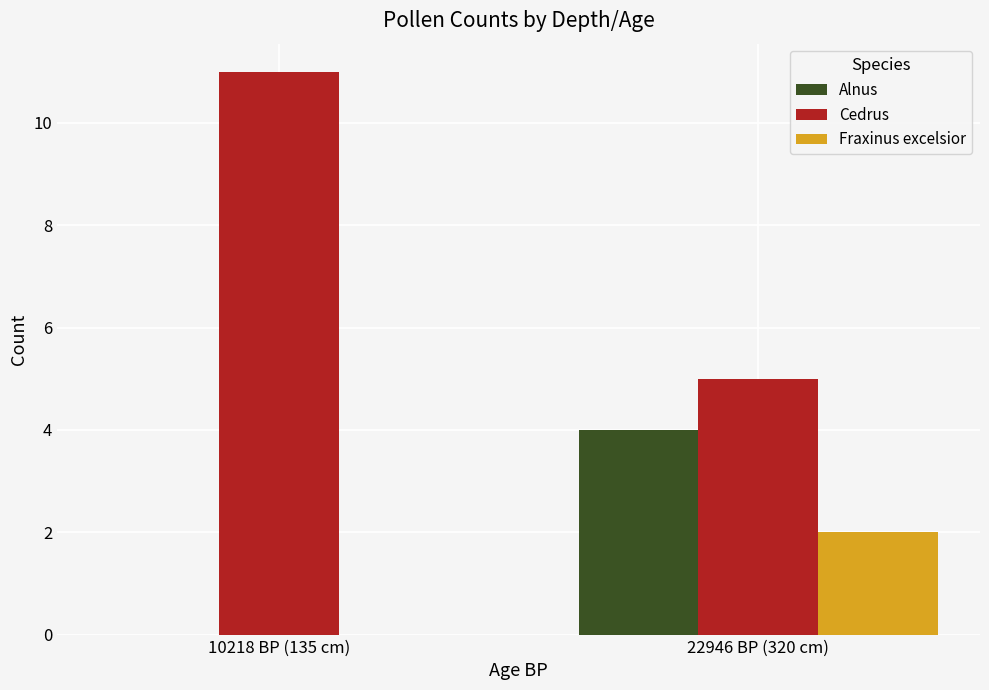

The value of Fraxinus excelsior at 22946 BP (320 cm) is 2. True or false?

True